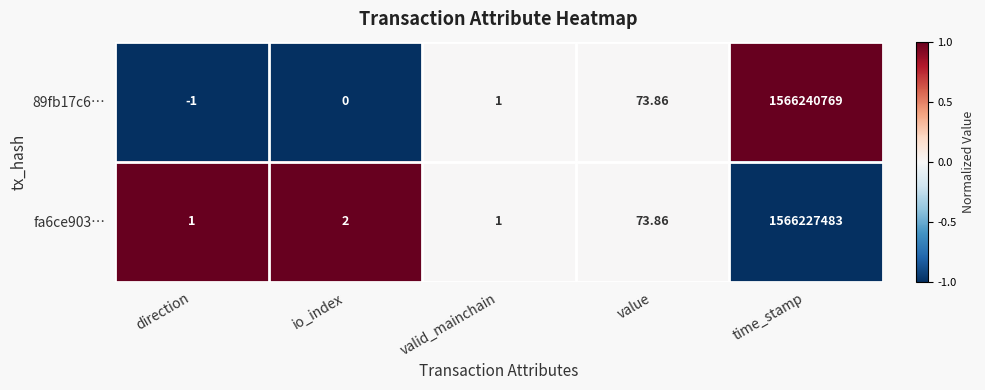

Rank the series at io_index from lowest to highest value.

89fb17c6…, fa6ce903…